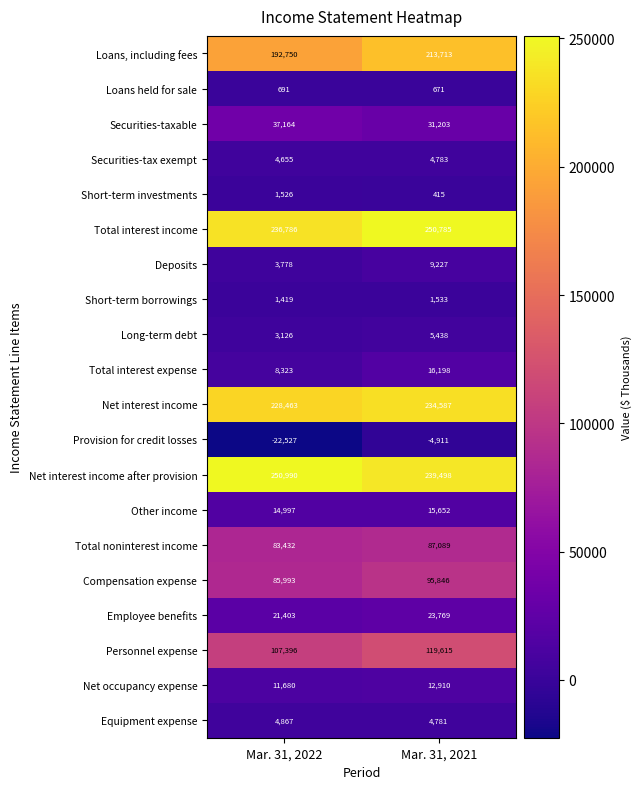

Rank the categories by Deposits value from highest to lowest.

Mar. 31, 2021, Mar. 31, 2022